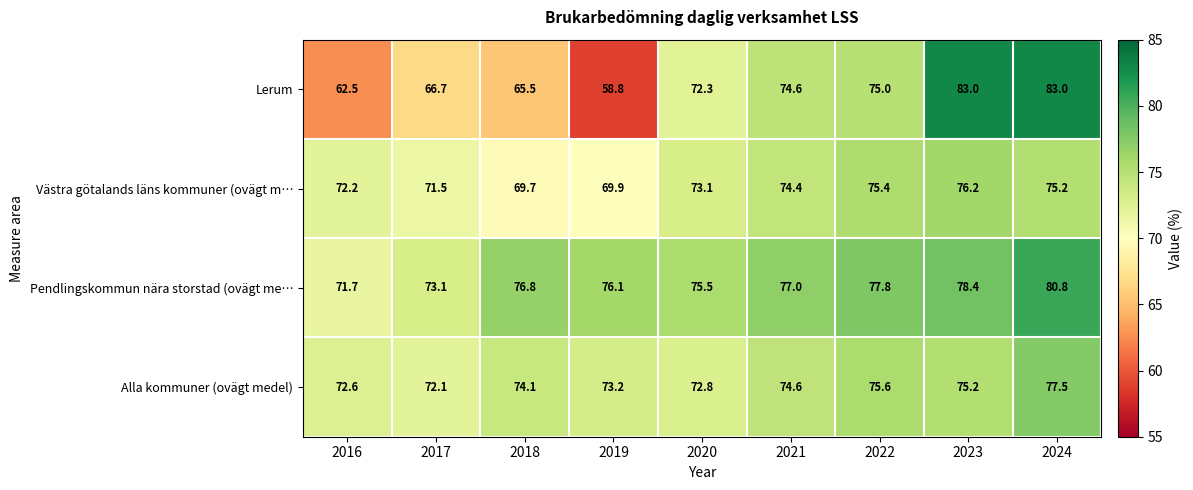

What is the total value across all series at 2017?

283.4